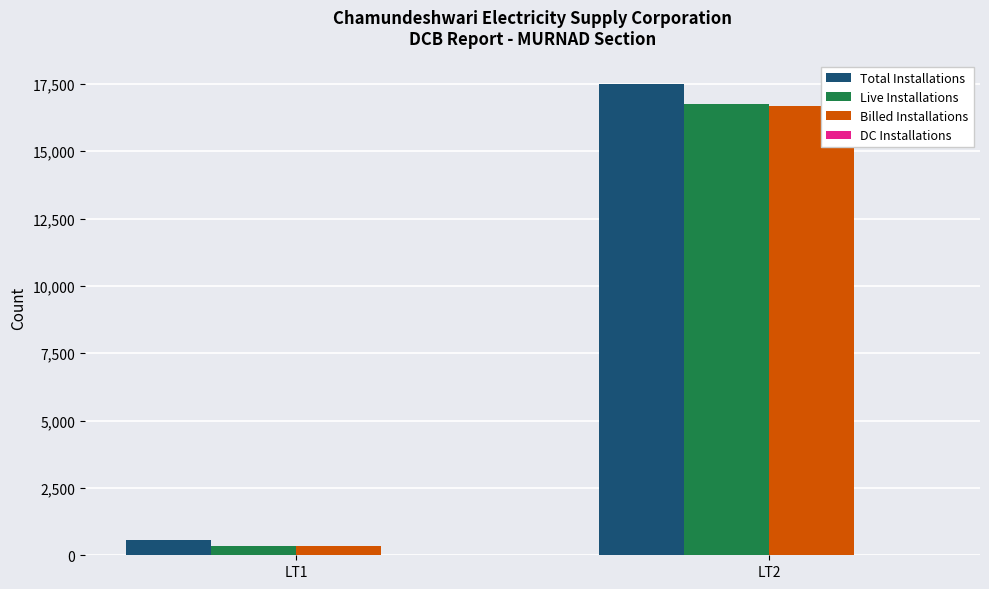

How many data points does each series have?

2